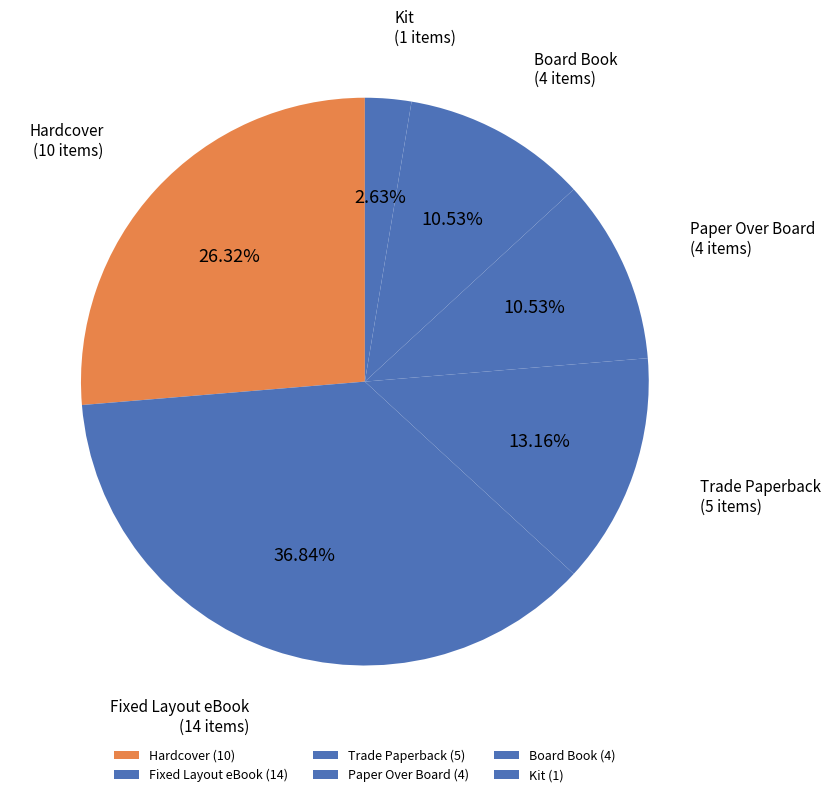

Does Paper Over Board account for over 50% of the chart?

No